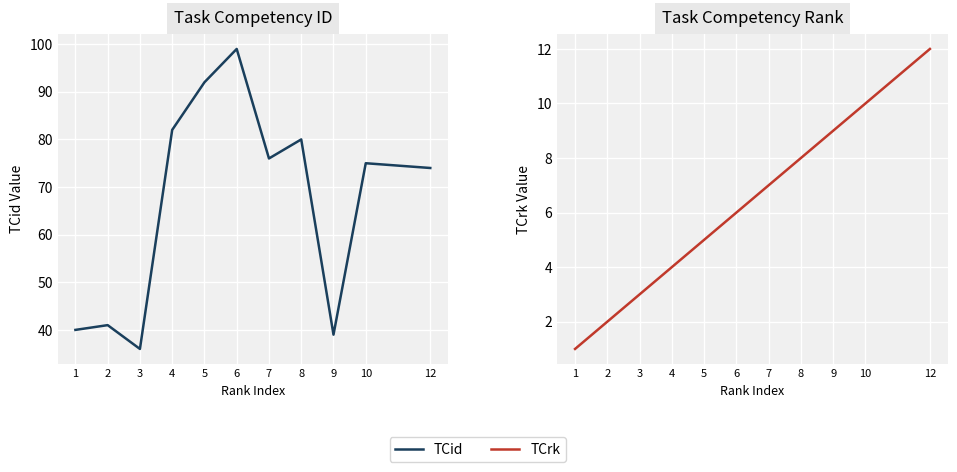

True or false: TCrk and TCid intersect in this chart.

False